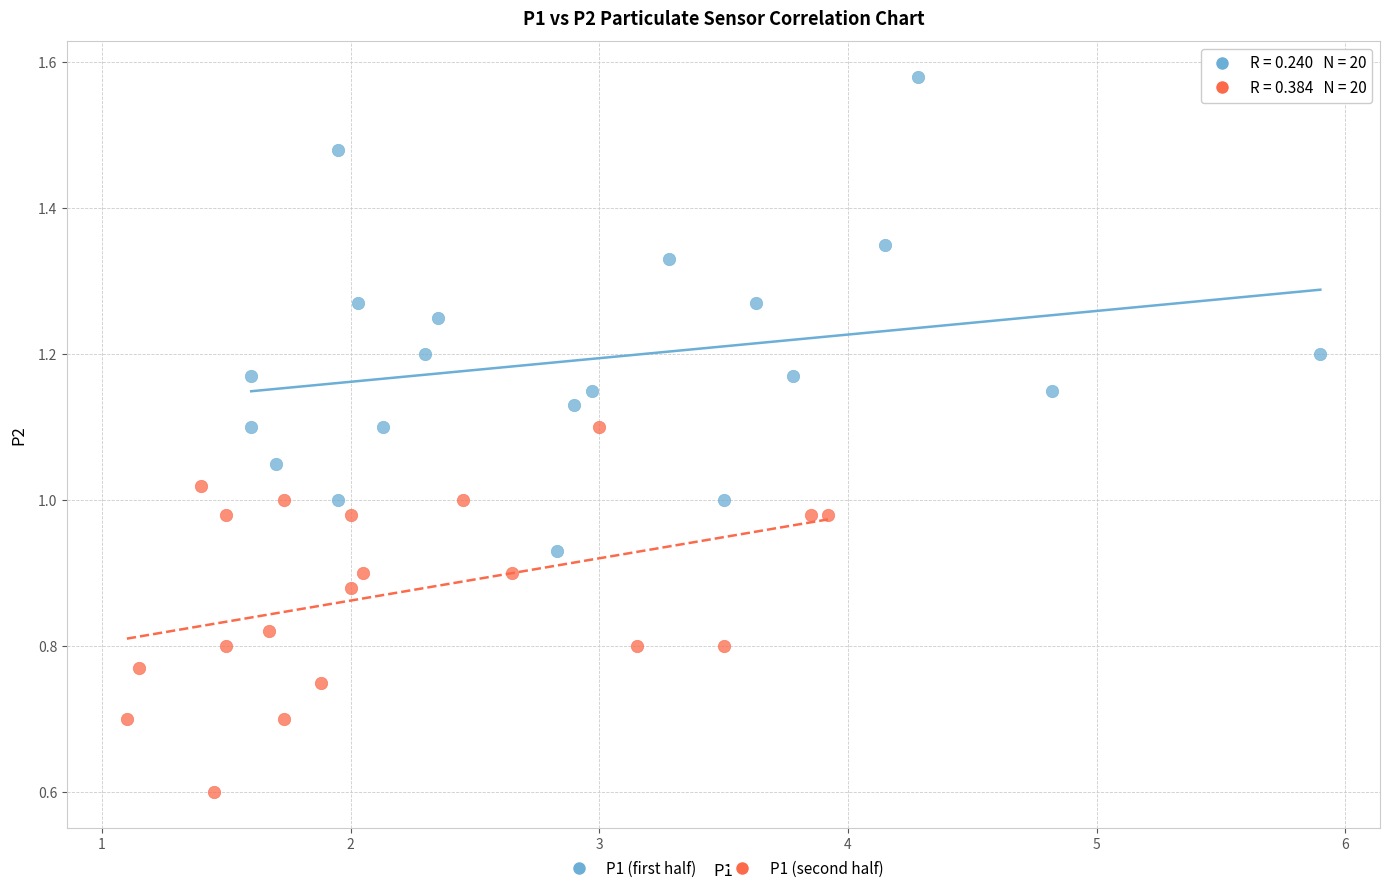

Which series has the widest spread of Y values?

P1 (first half)